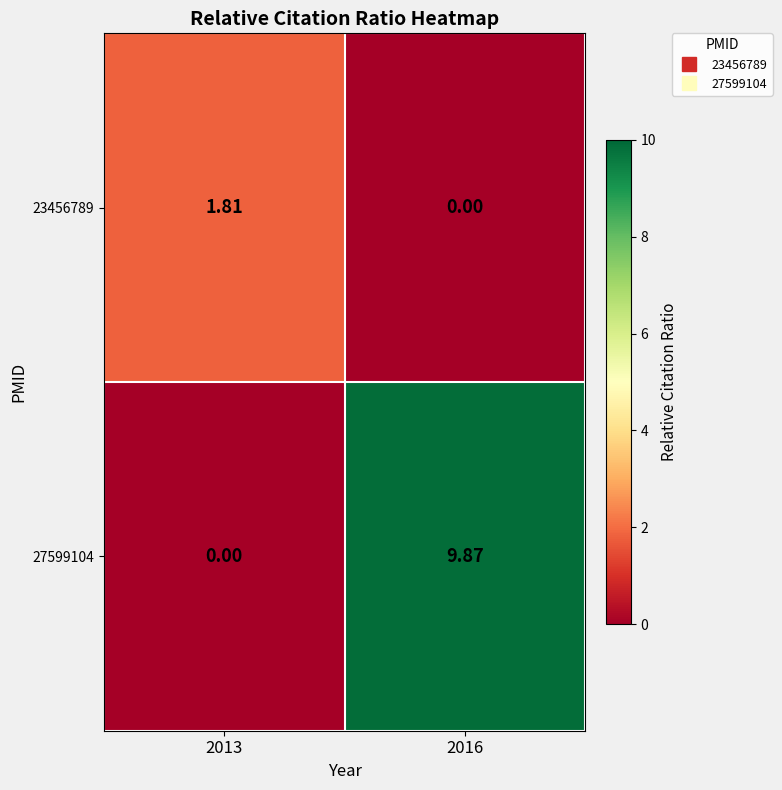

Is the value of 27599104 at 2013 greater than the value of 23456789 at 2013?

No